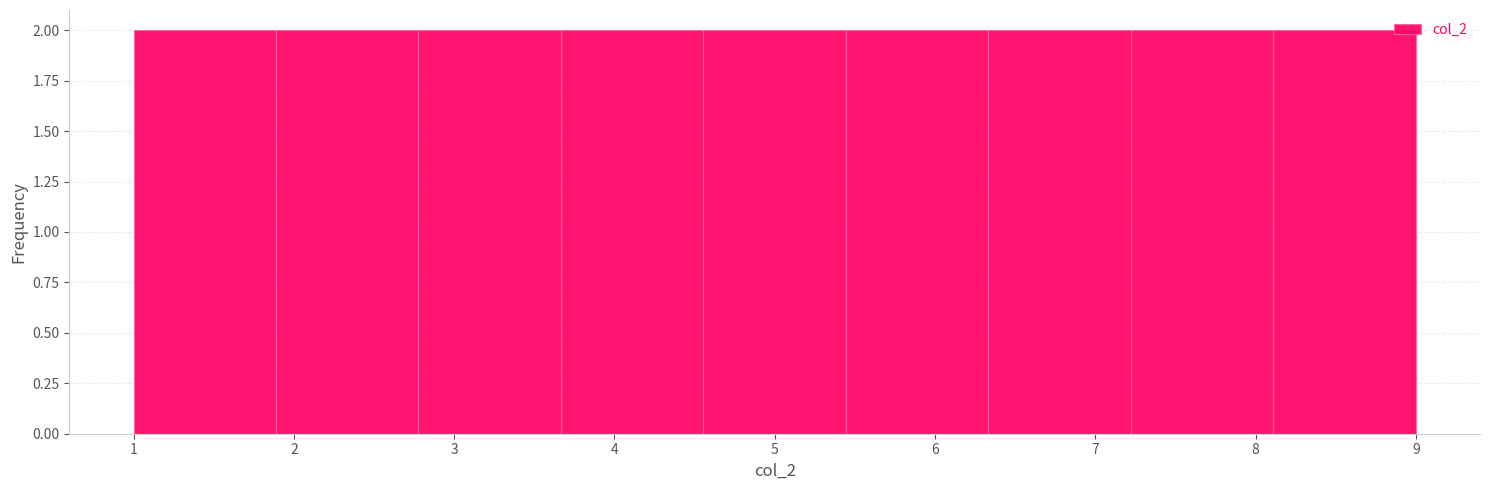

Reading left to right, list every bar in this chart as the range it spans on the x-axis followed by its height. Neither the bar edges nor the heights are printed on the chart, so give them approximately, as read against the axes.

1.0 to 1.9: 2
1.9 to 2.8: 2
2.8 to 3.7: 2
3.7 to 4.6: 2
4.6 to 5.4: 2
5.4 to 6.3: 2
6.3 to 7.2: 2
7.2 to 8.1: 2
8.1 to 9.0: 2